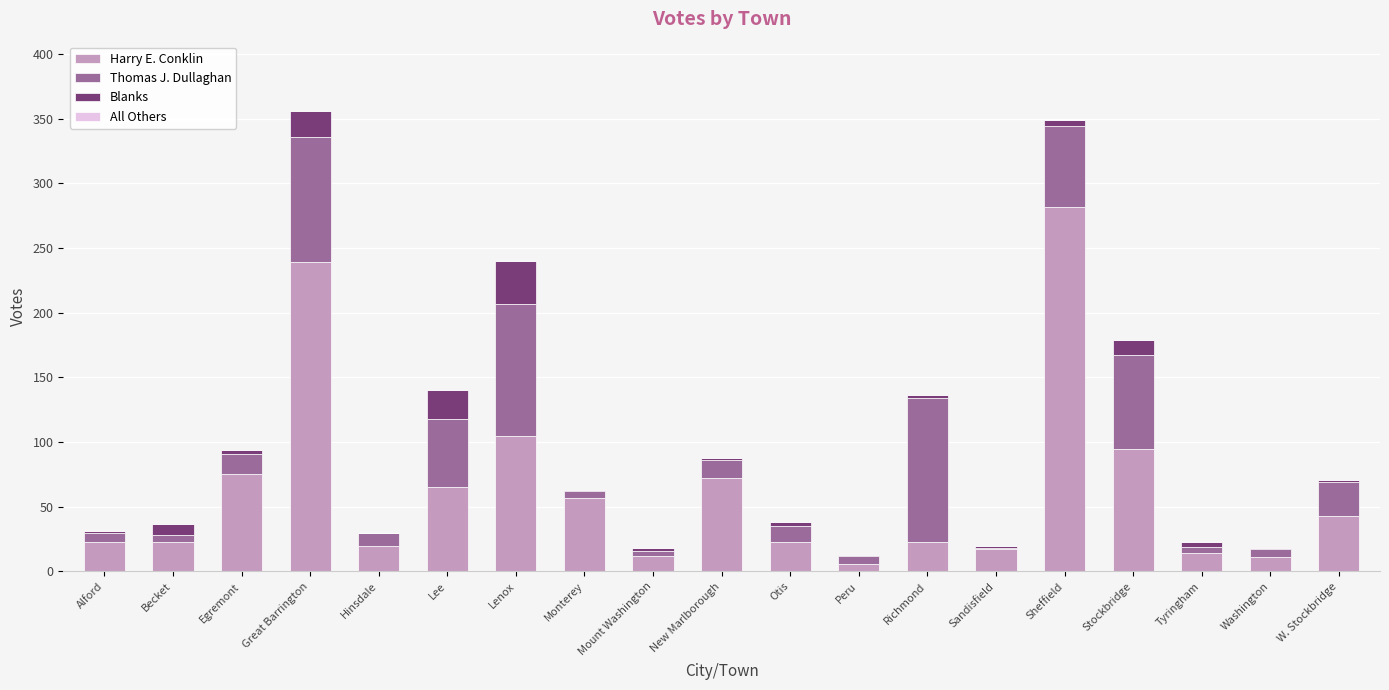

How many categories are shown in the chart?

19